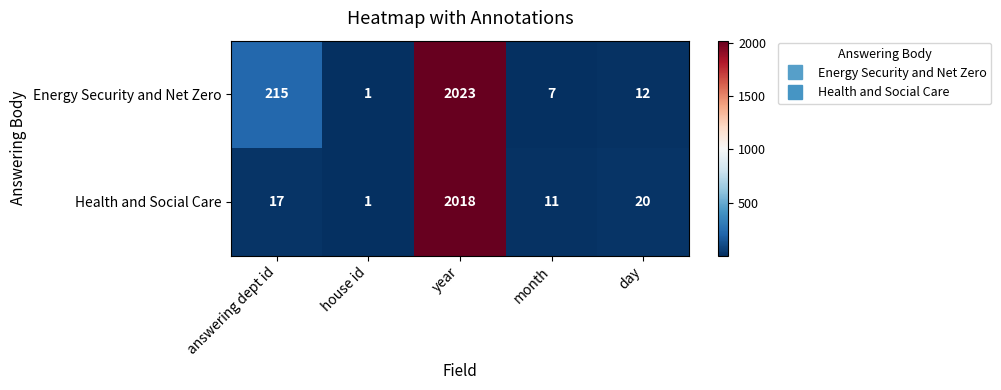

What is the difference between the maximum and second lowest values in the Energy Security and Net Zero series?

2016